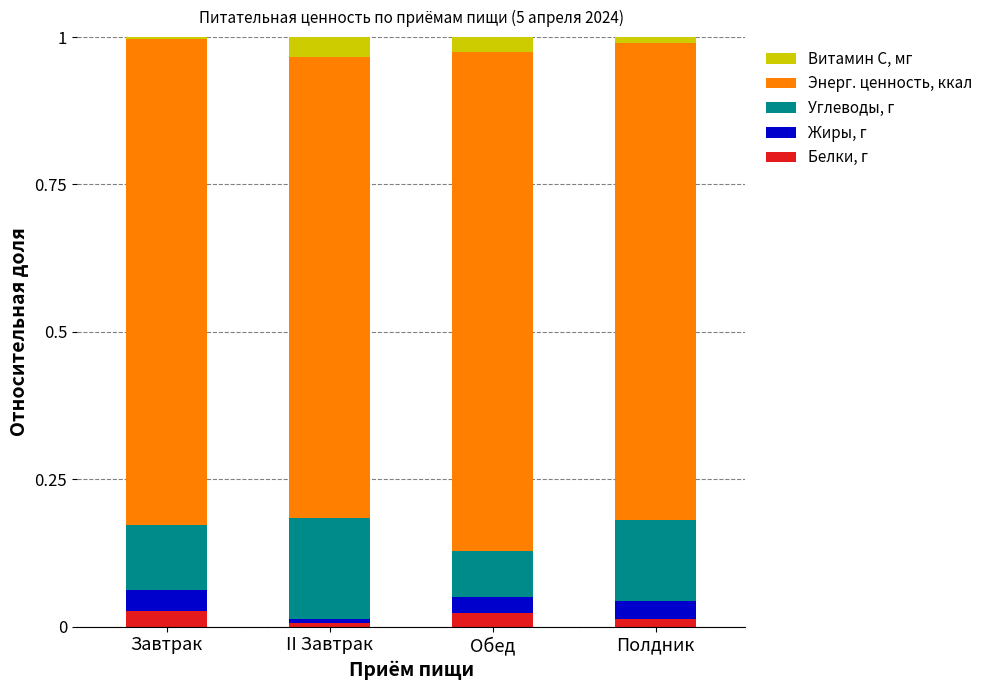

The Белки, г series shows 0.0 at Полдник. True or false?

True